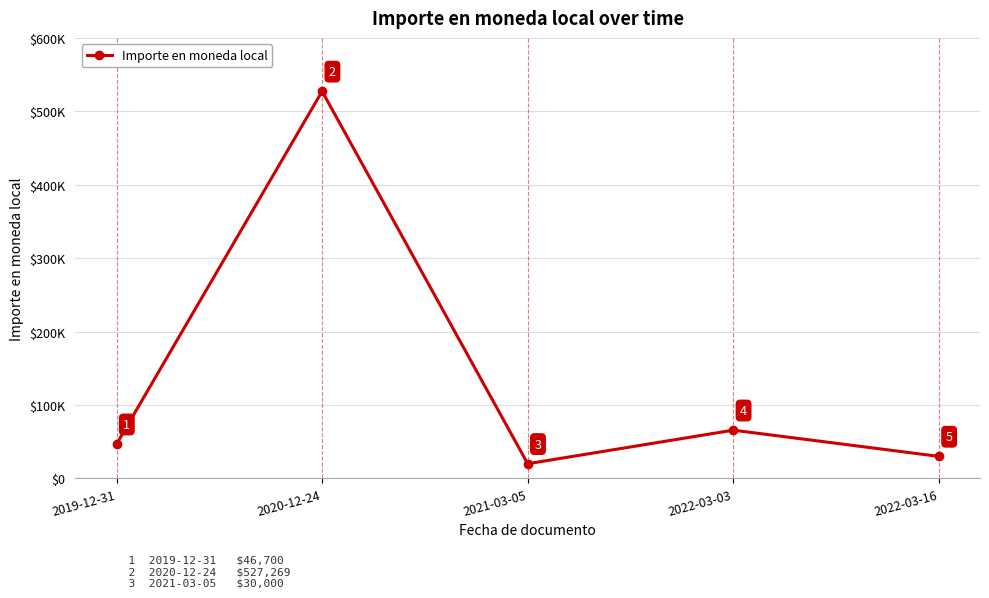

Reading left to right, list all the values displayed in this chart.

2019-12-31=46700	2020-12-24=527269	2021-03-05=20000	2022-03-03=65700	2022-03-16=30000